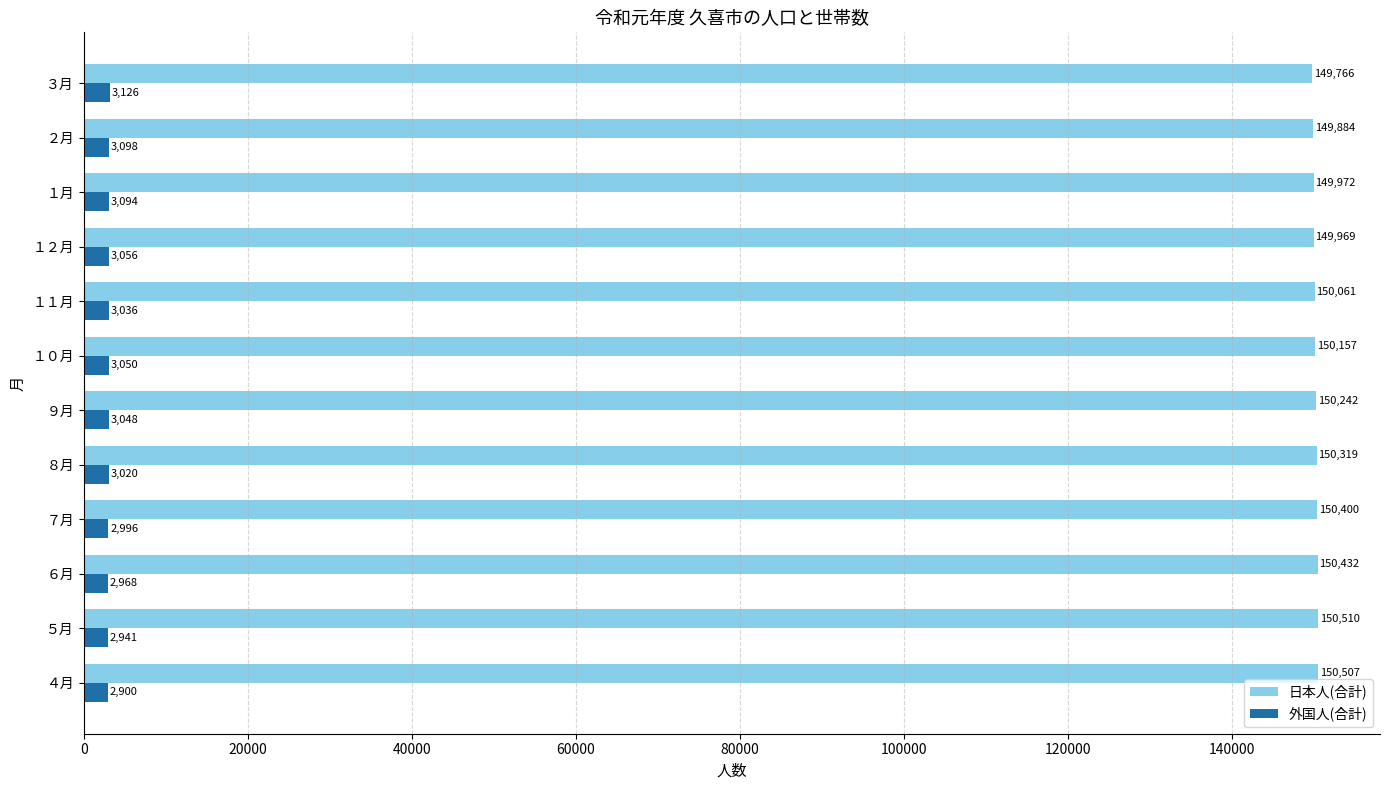

What is the difference between the maximum and minimum values in the 外国人(合計) series?

226